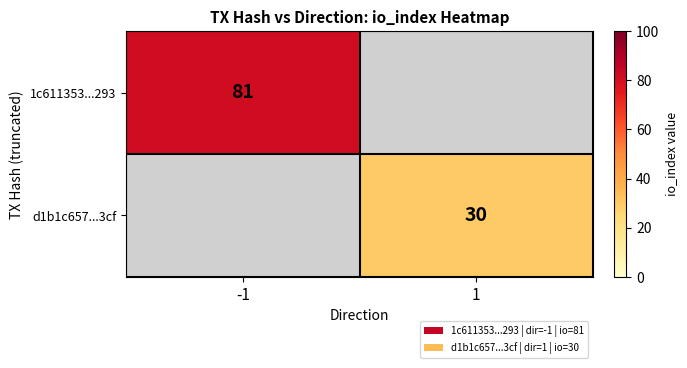

How many categories are shown in the chart?

2